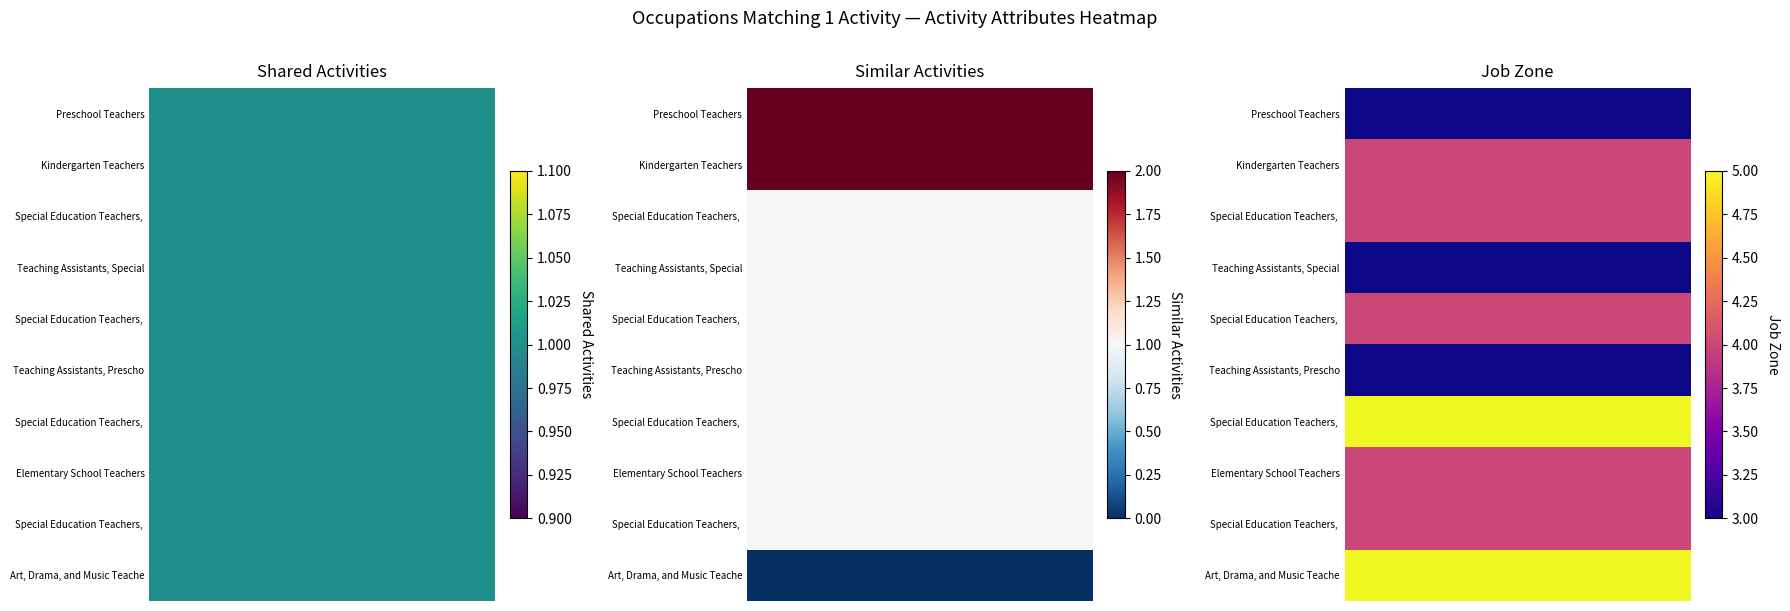

Is the value of Kindergarten Teachers at Similar Activities greater than the value of Art, Drama, and Music Teachers, Postsec at Similar Activities?

Yes